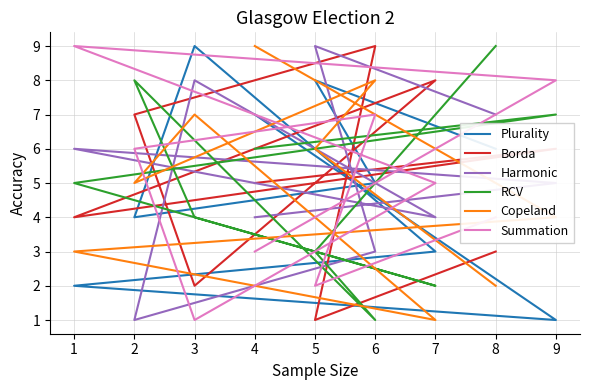

Which series has the widest spread of values?

Plurality